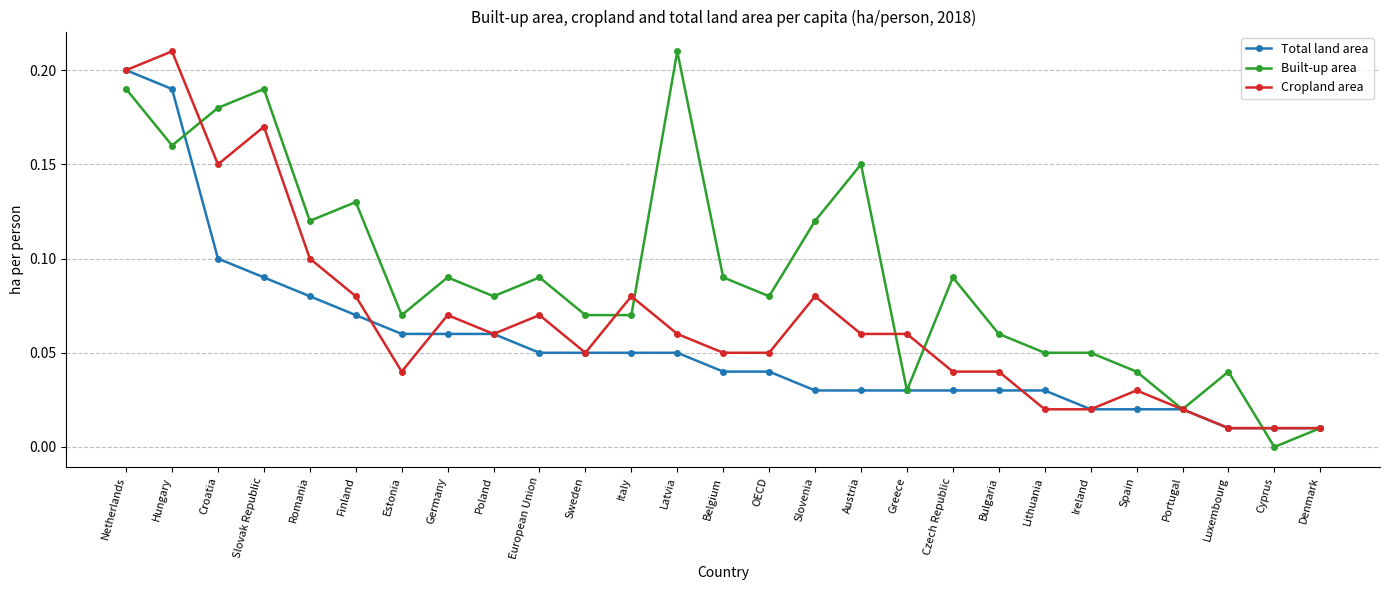

True or false: Total land area and Built-up area cross at least once.

True